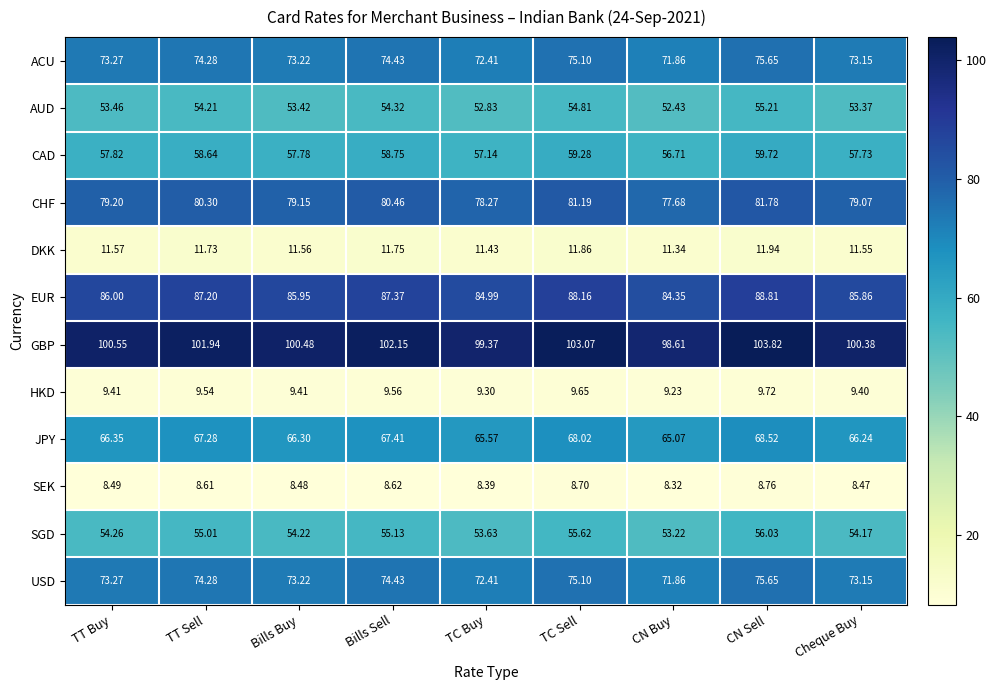

Rank the categories by CHF value from highest to lowest.

CN Sell, TC Sell, Bills Sell, TT Sell, TT Buy, Bills Buy, Cheque Buy, TC Buy, CN Buy